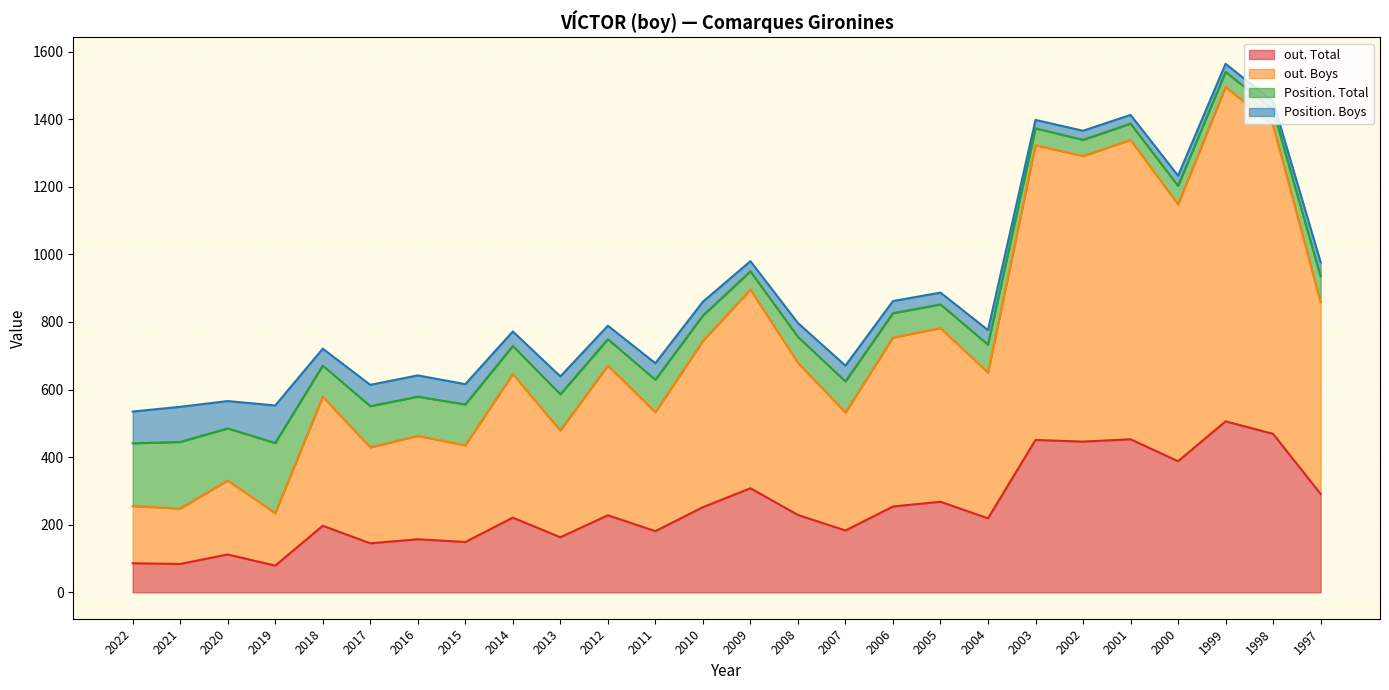

What value does the Position. Boys series have at 2017?

63